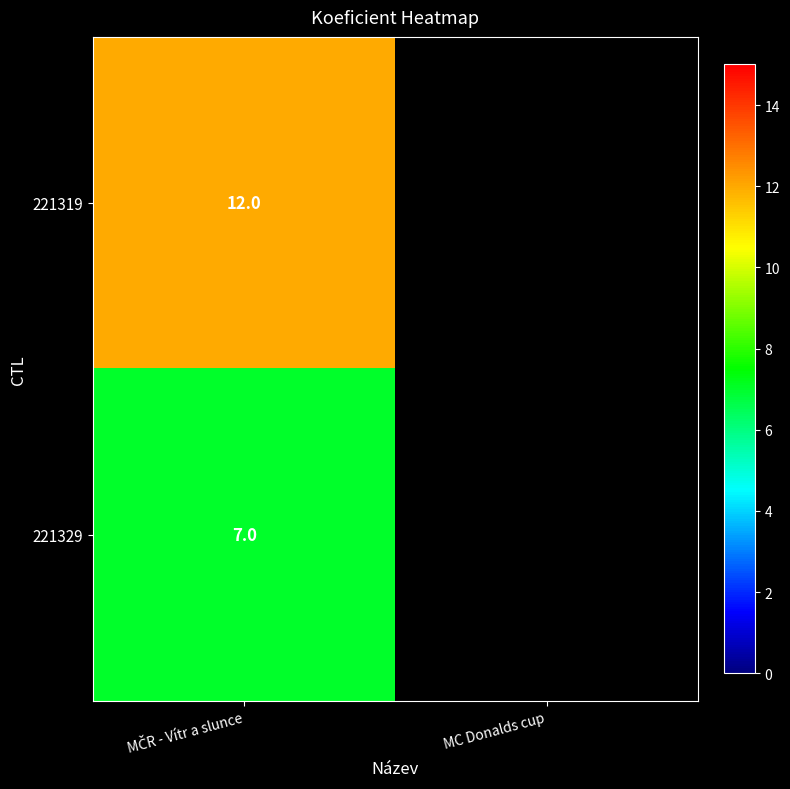

Between MC Donalds cup and MČR - Vítr a slunce, which is larger?

MČR - Vítr a slunce